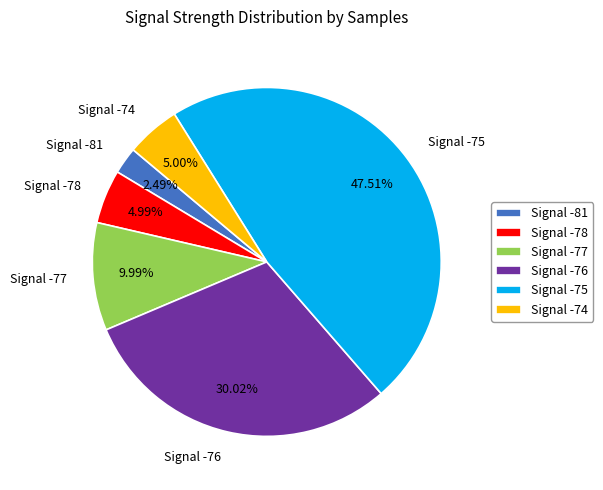

Count the number of slices in the pie.

6